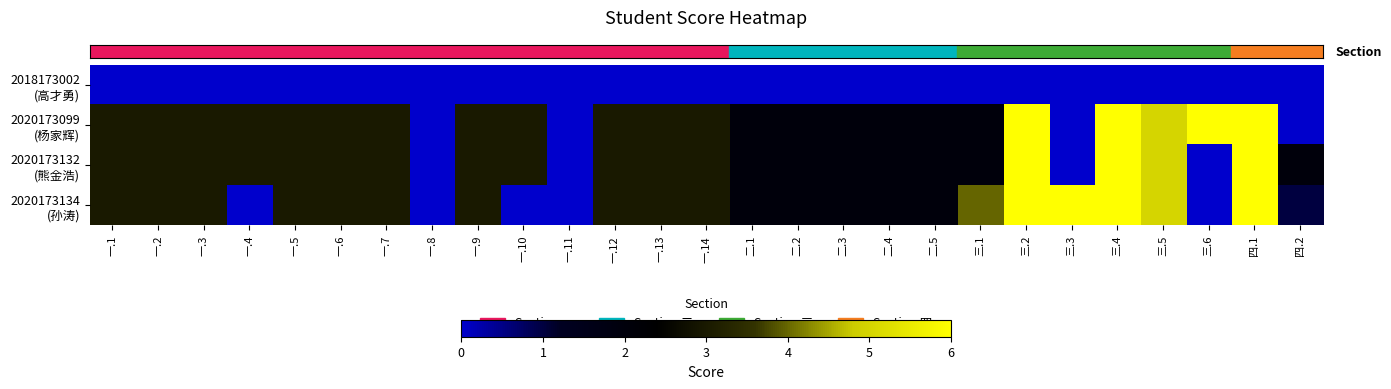

What is the difference between the highest and lowest values at 一.12?

3